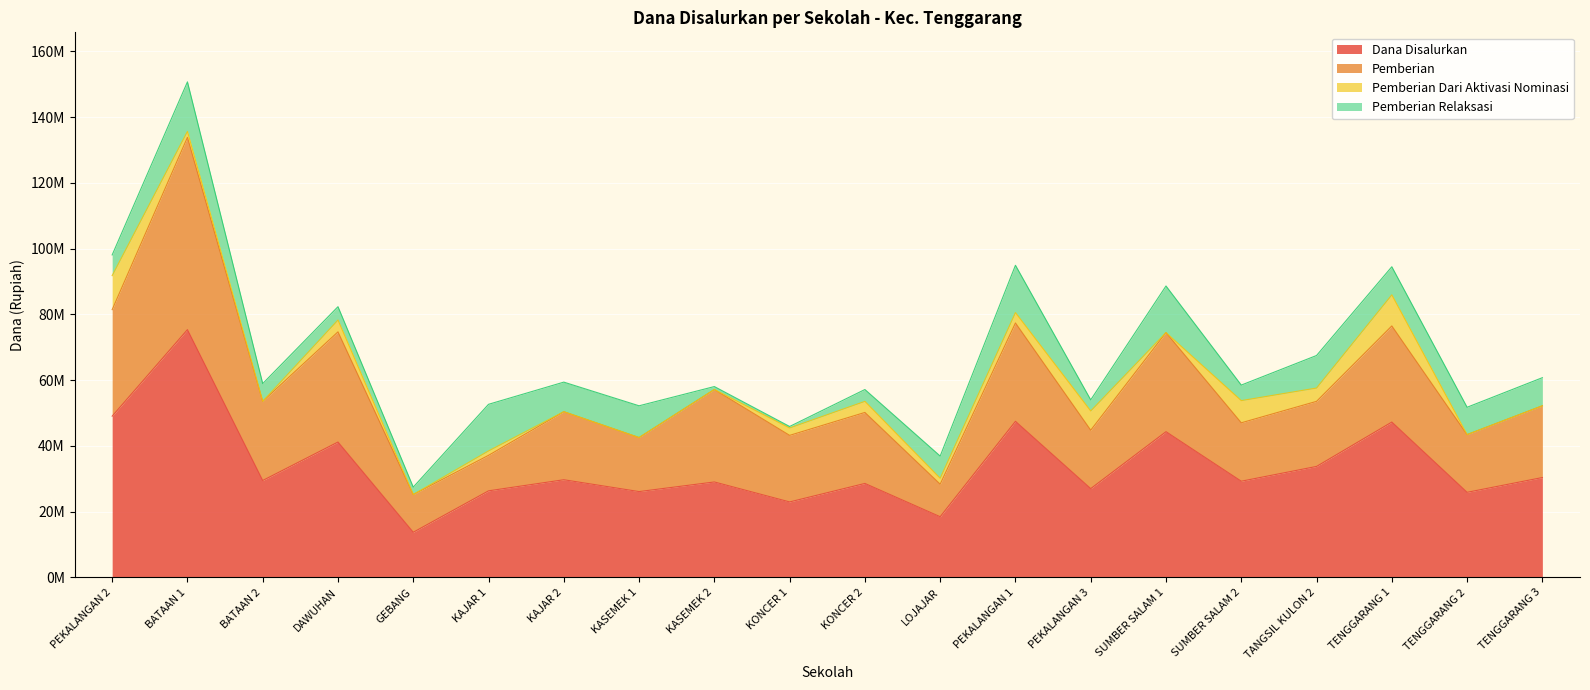

True or false: Dana Disalurkan and Pemberian cross at least once.

False